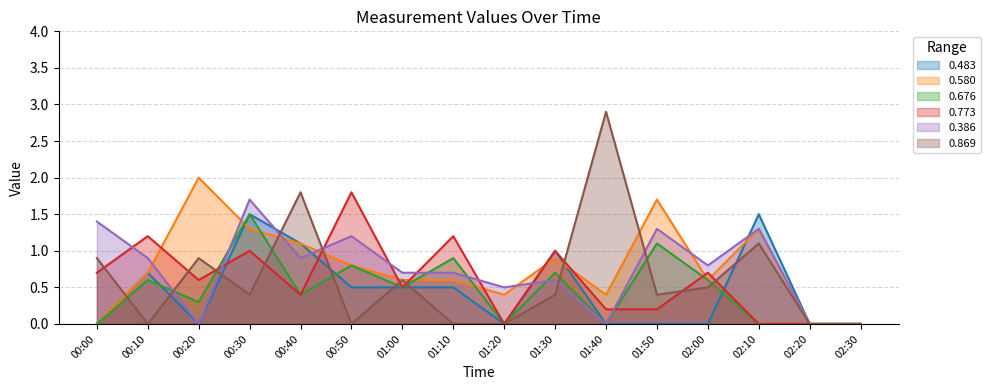

What are all the series names shown in the legend?

0.483, 0.580, 0.676, 0.773, 0.386, 0.869